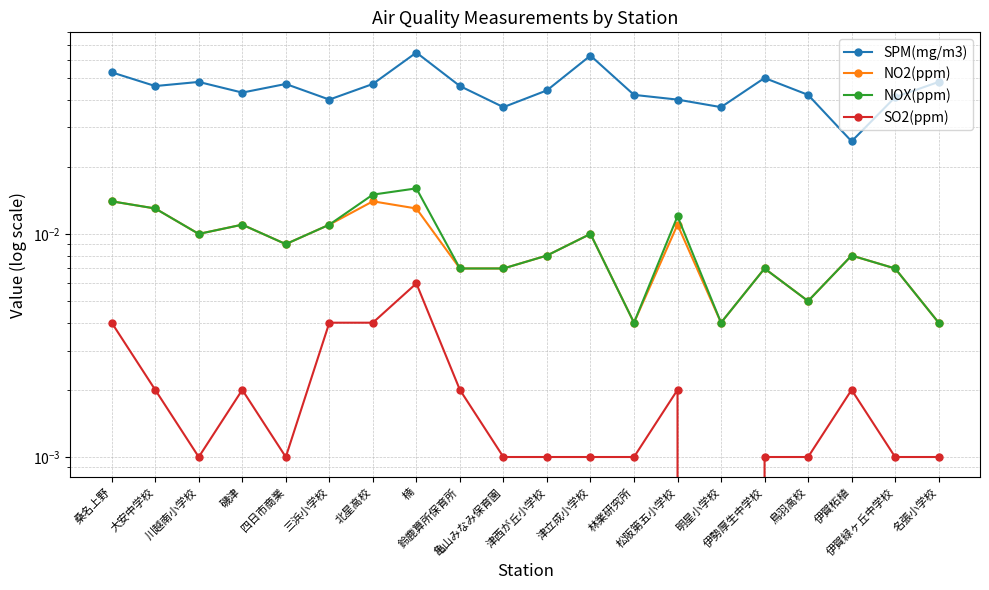

The NOX(ppm) series shows 0.0 at 伊勢厚生中学校. True or false?

True